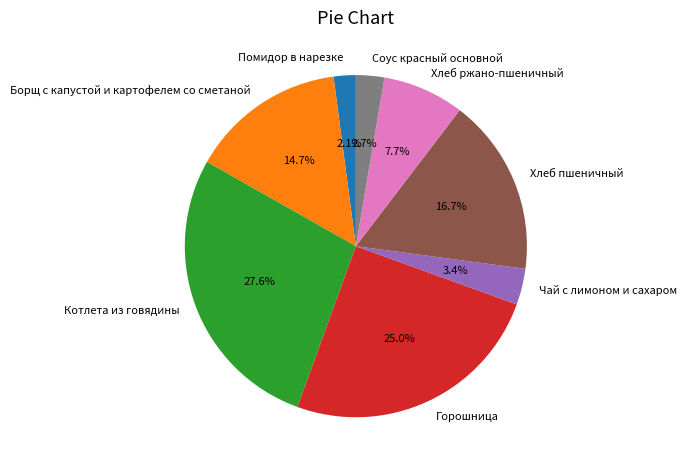

How many slices are in this pie chart?

8